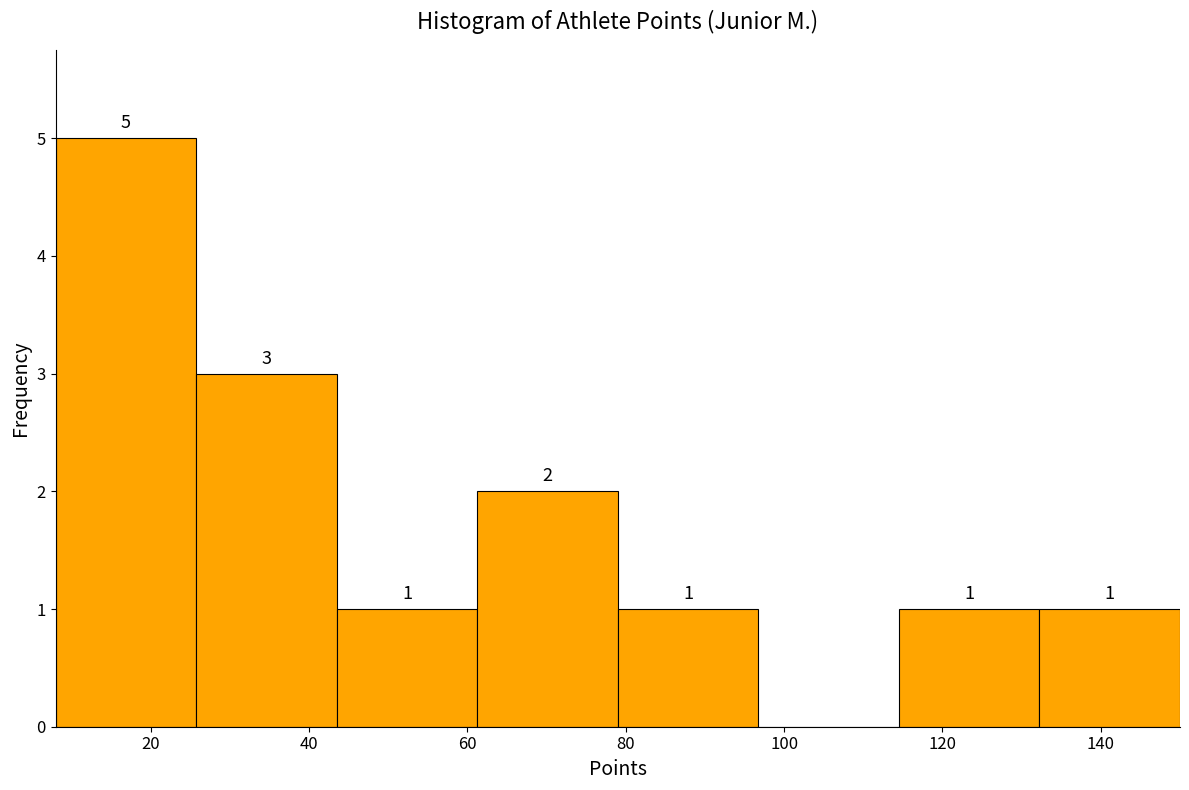

Over which range of the x-axis is the bar tallest?

8 to 26